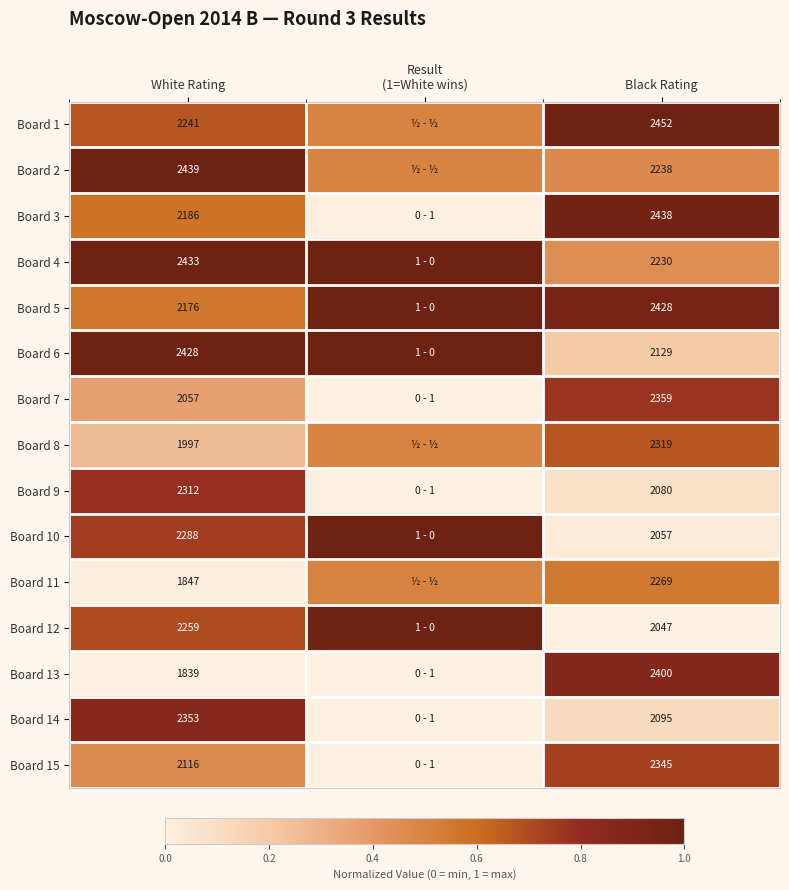

Is it true that Board 6 equals 0.3 at Black Rating?

False